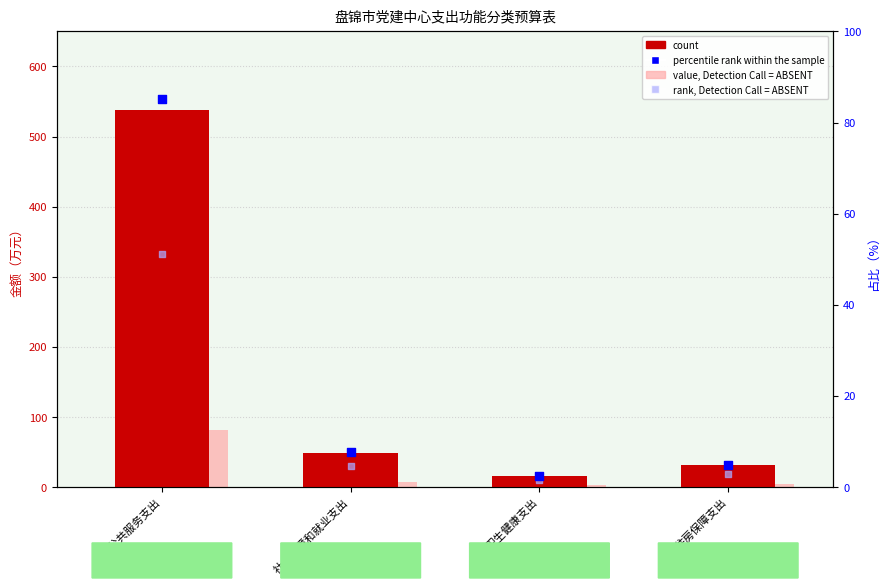

What is the total value across all series at 一般公共服务支出?

755.3